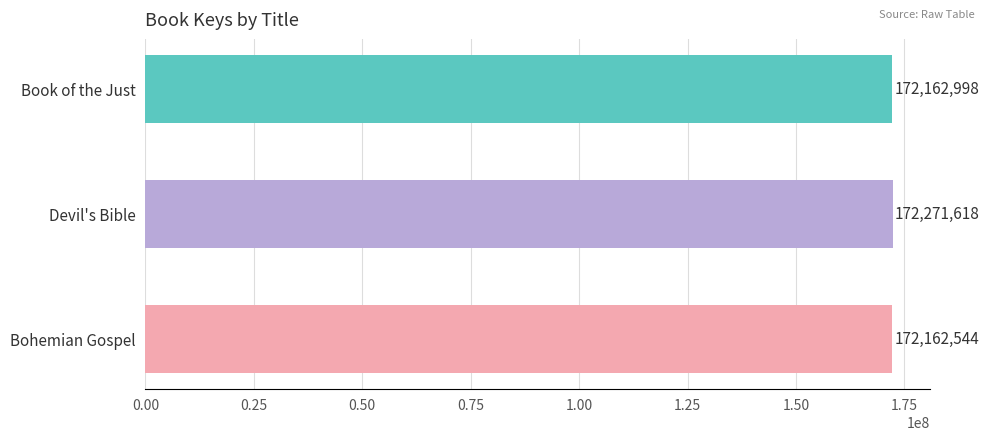

Are the bars grouped side by side (vs. stacked)?

No